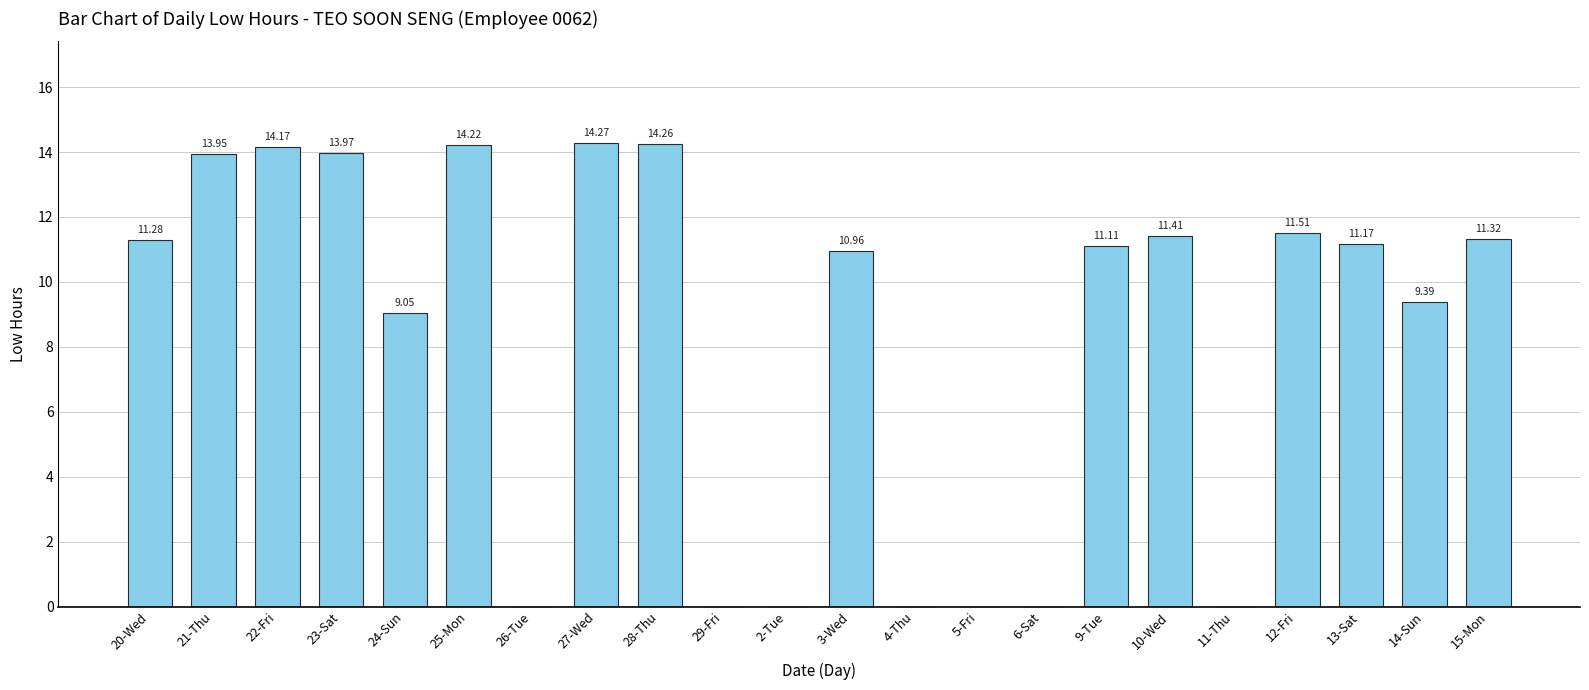

Between 24-Sun and 10-Wed, which is larger?

10-Wed